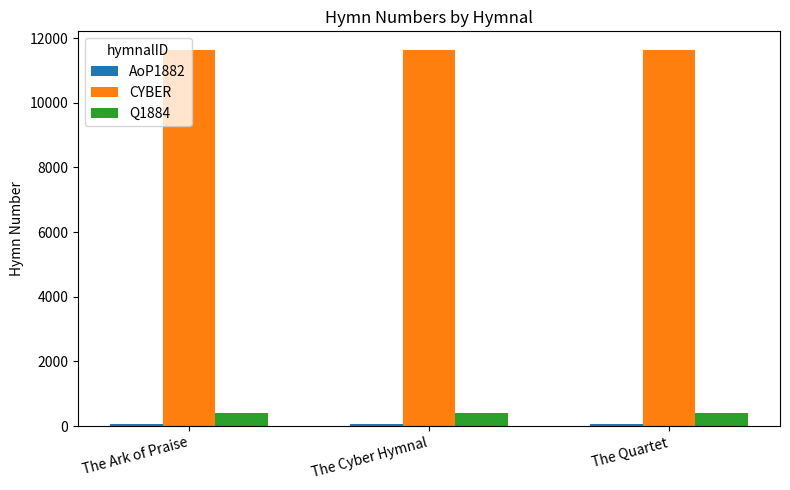

Is it true that CYBER equals 16699 at The Quartet?

False